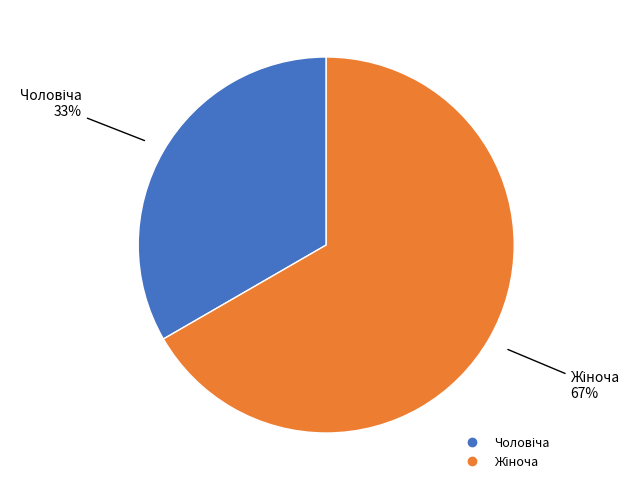

Does any single category account for the majority?

Yes